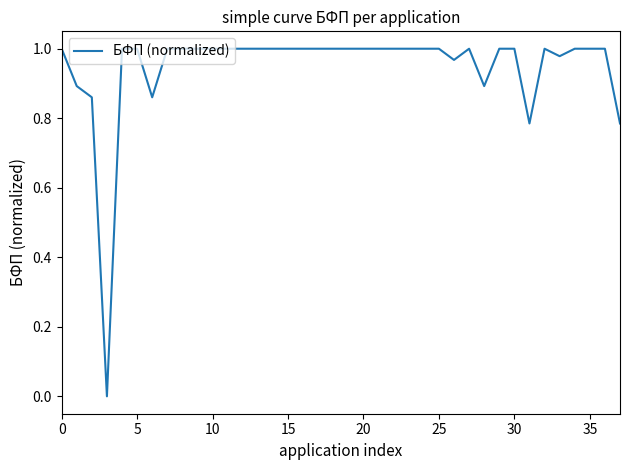

How many lines are shown in the chart?

1